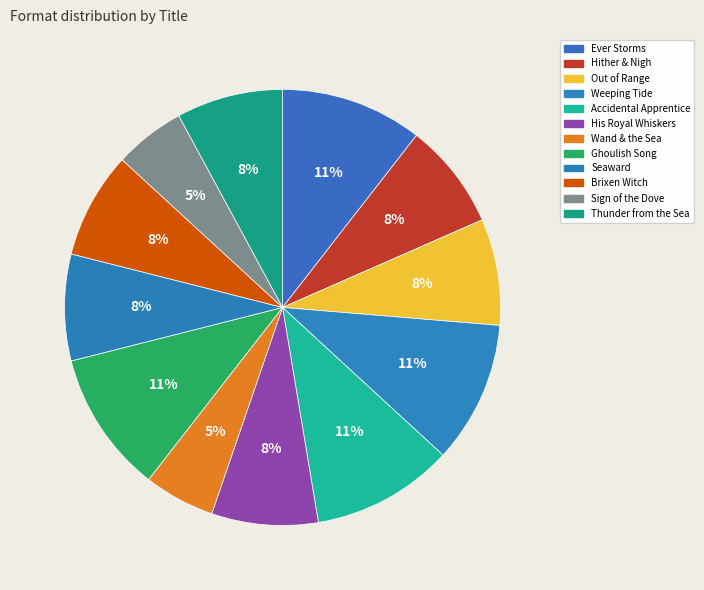

What percentage is the Wand & the Sea slice, to the nearest percent?

5%